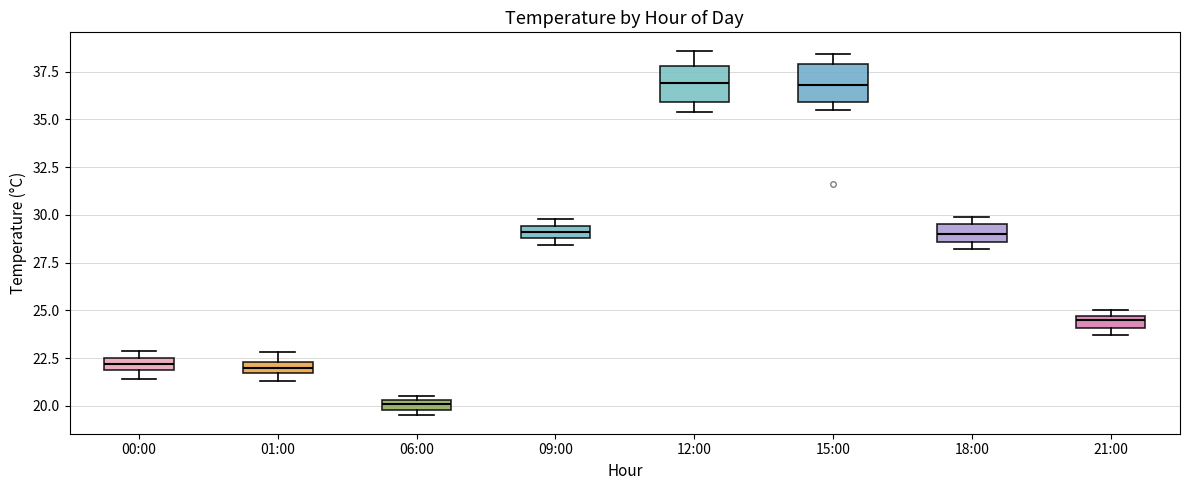

Which box has the lowest median line?

06:00